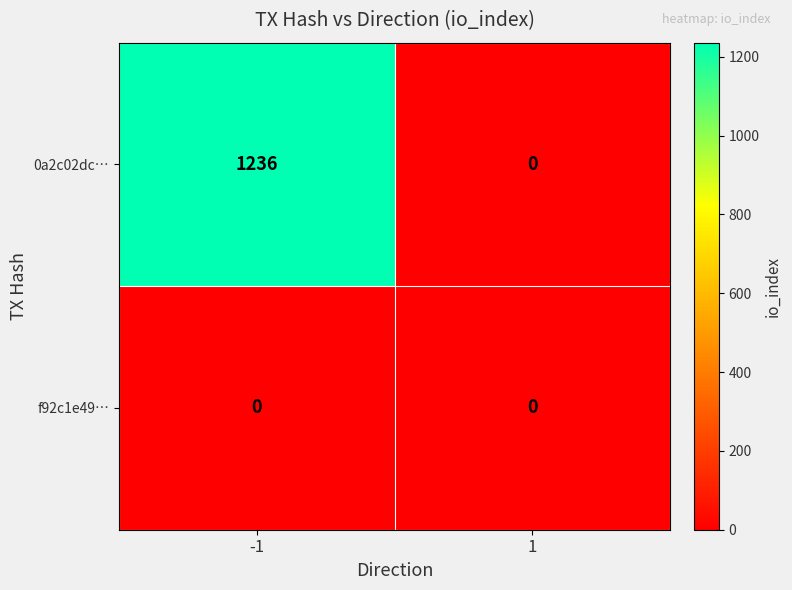

Rank the series by their average value, from lowest to highest.

f92c1e49…, 0a2c02dc…